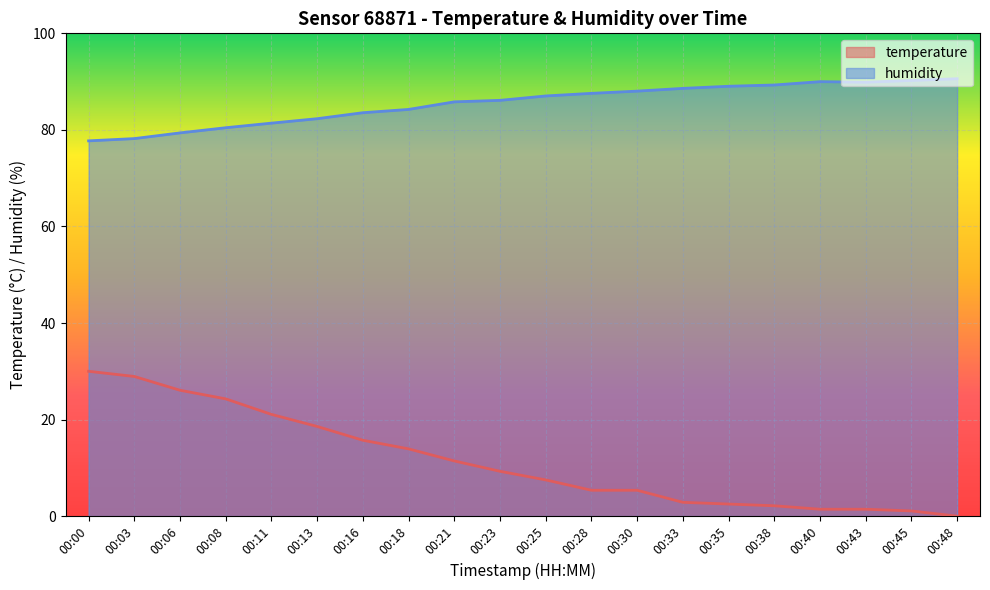

At which label does humidity first exceed 87?

00:25